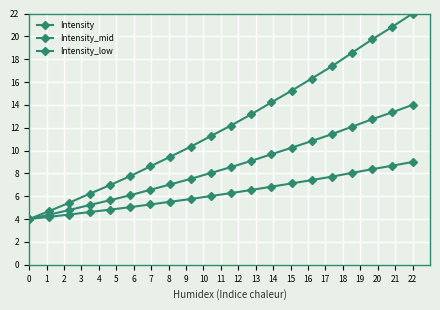

What is the value of the Intensity point at the 8th from the left?

9.5